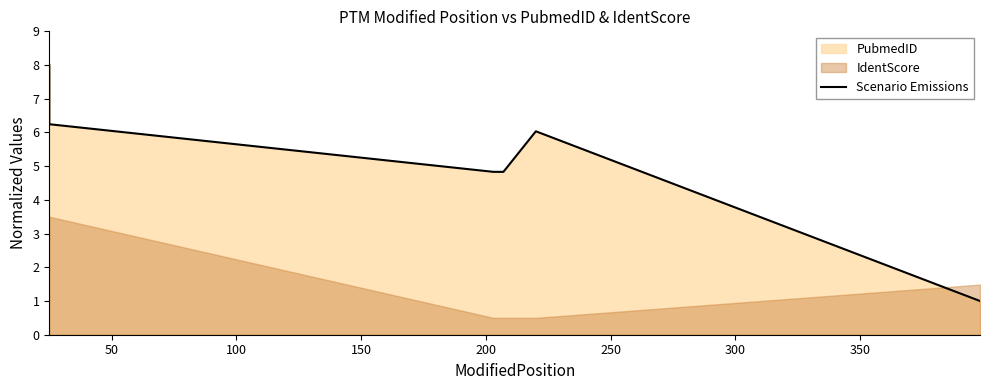

Does the chart have visible grid lines?

No